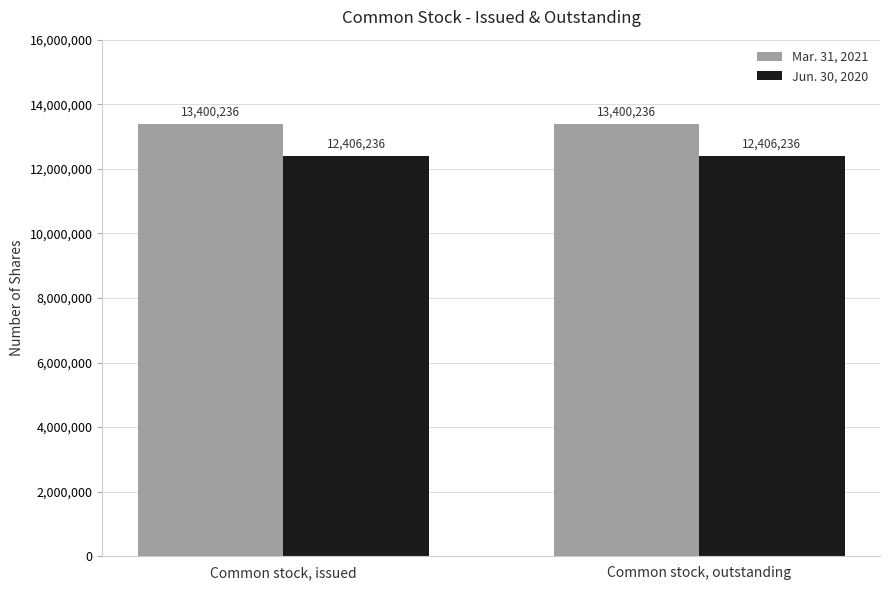

Is it true that Jun. 30, 2020 equals 6491919 at Common stock, issued?

False